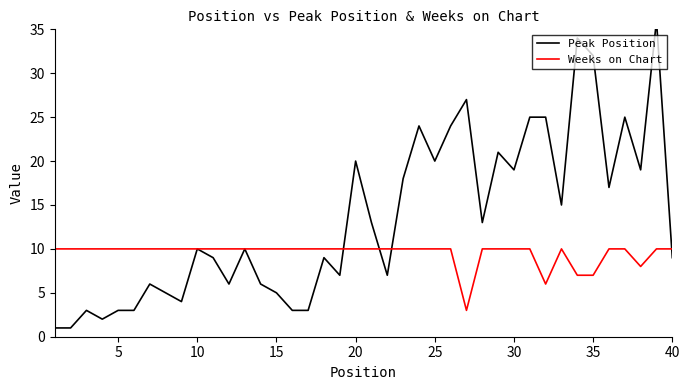

List the series in order of their peak value, lowest first.

Weeks on Chart, Peak Position